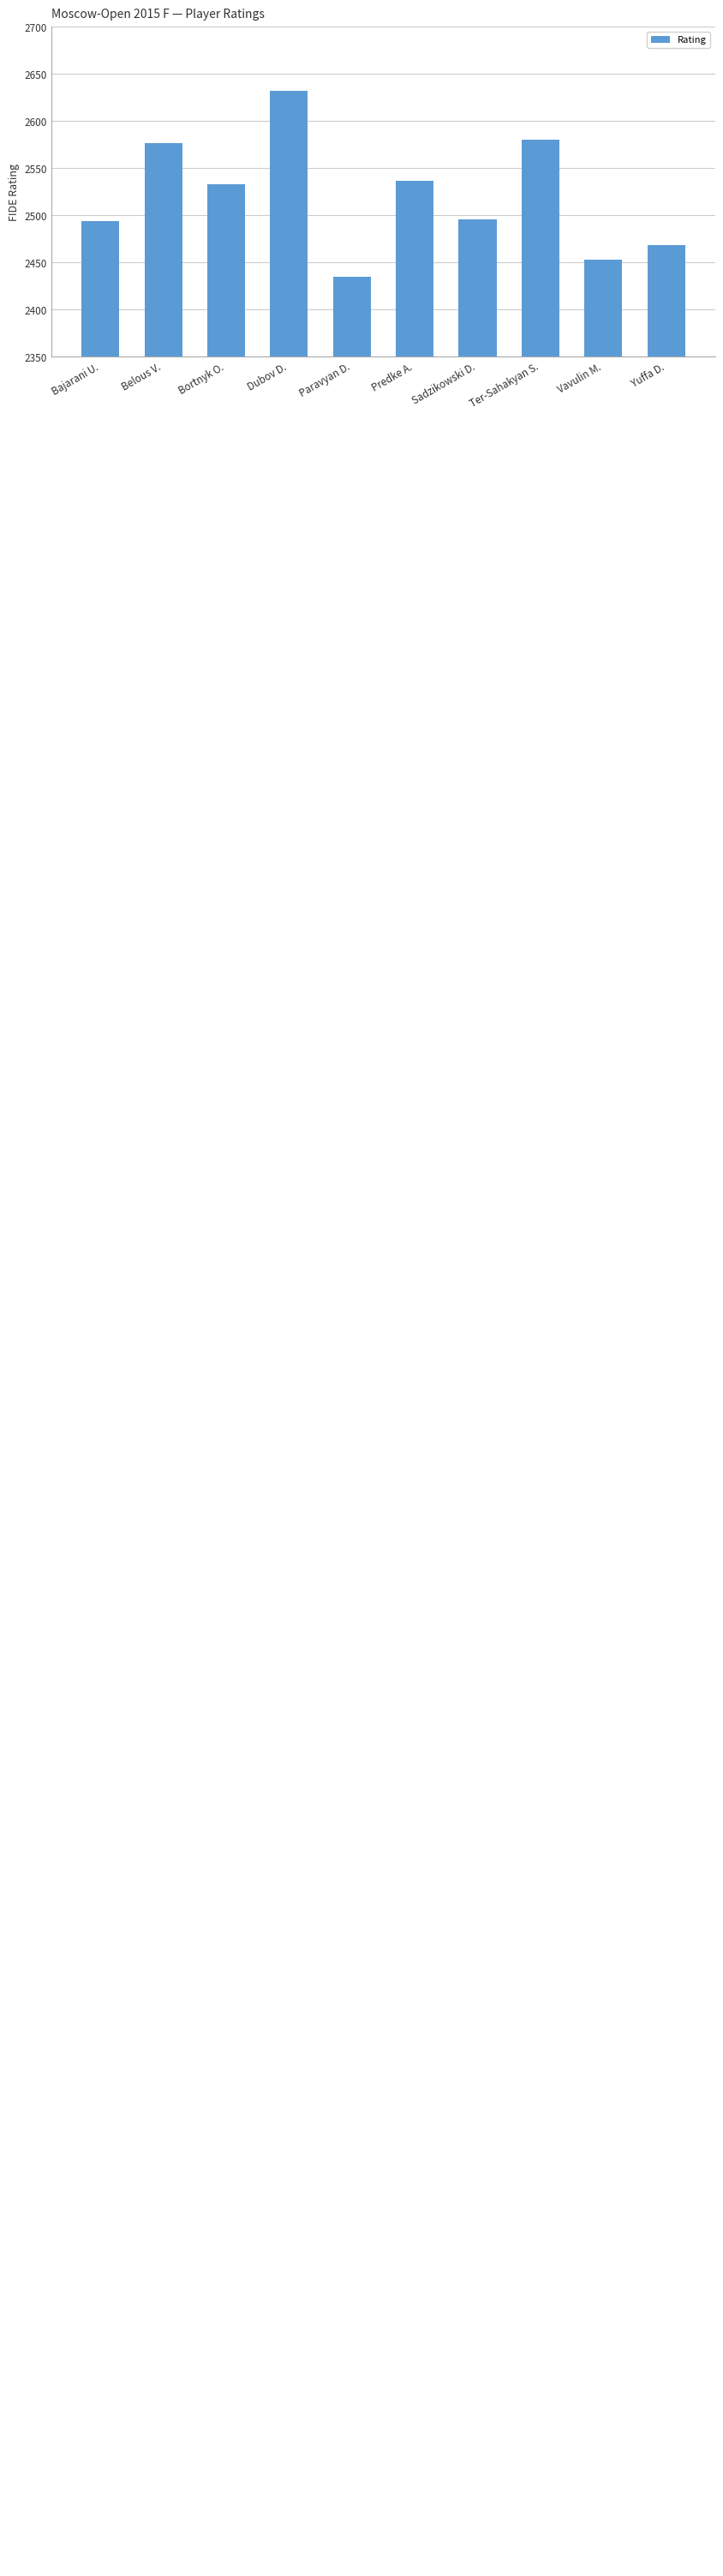

What is the sum of the values at Bortnyk O. and Paravyan D.?

4968